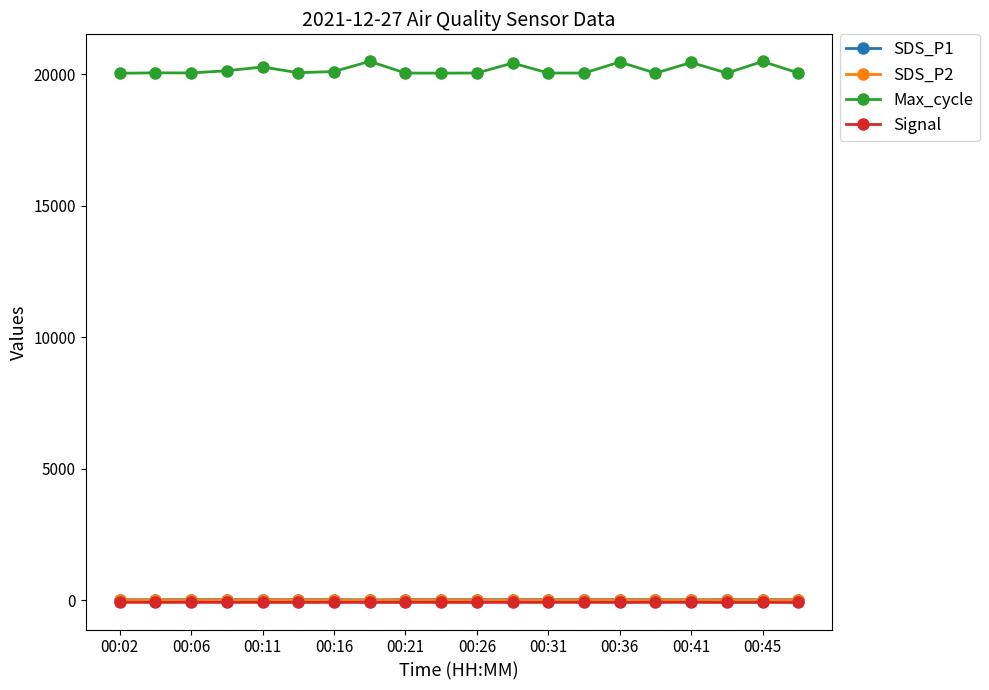

What is the maximum value shown in the chart?

20483.0